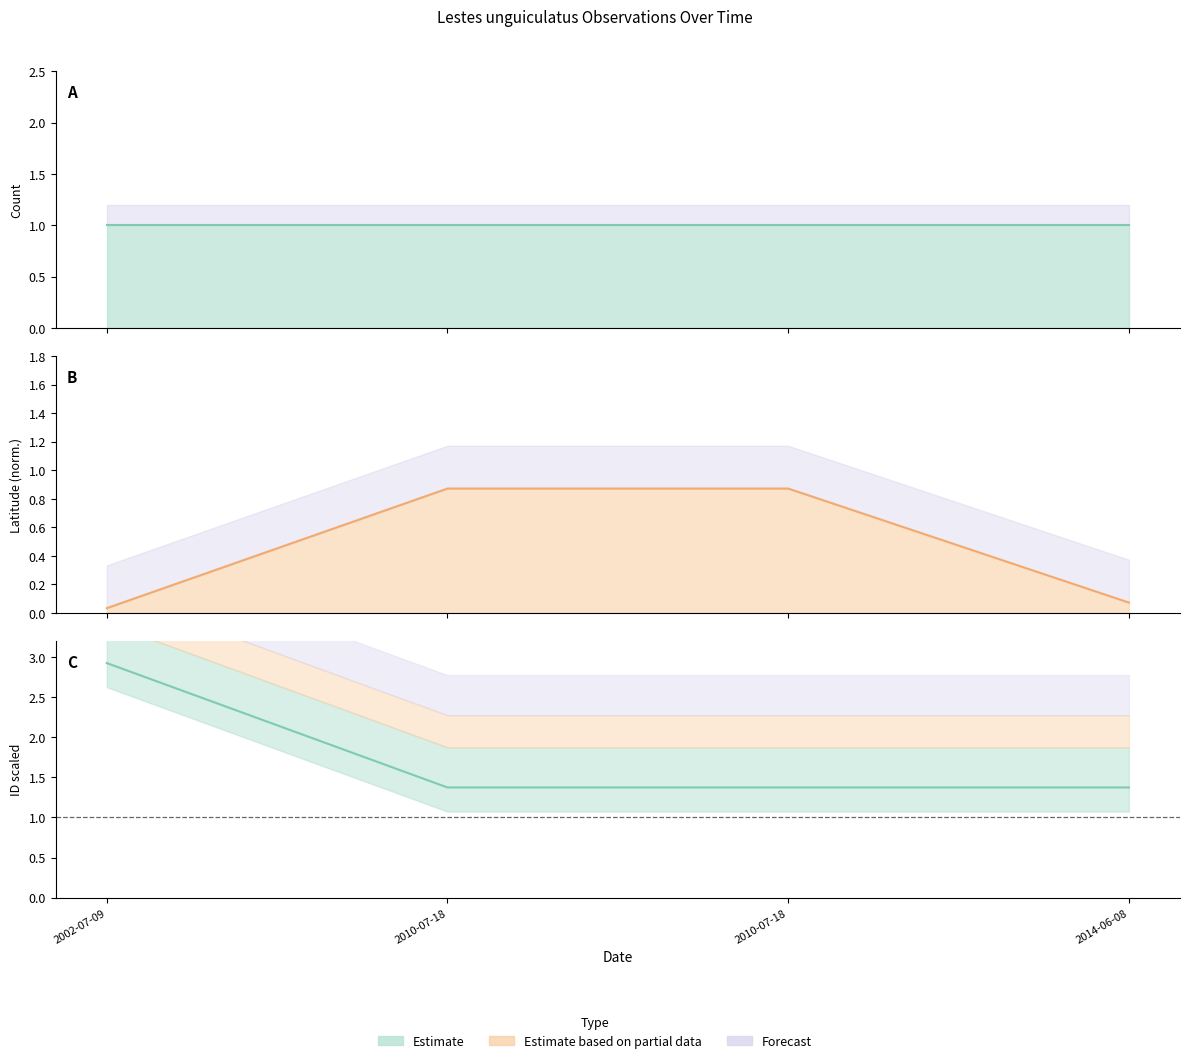

True or false: ID_scaled and Latitude intersect in this chart.

False